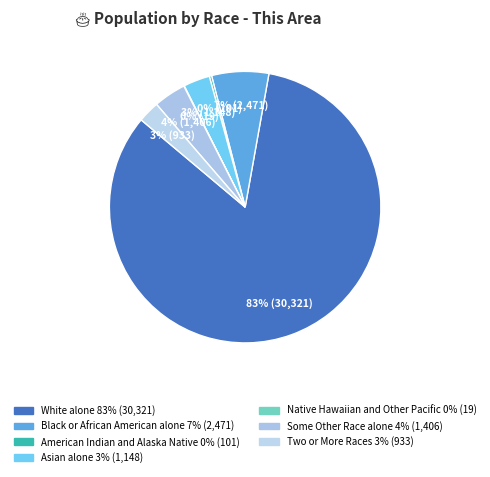

Approximately how many times larger is the value at American Indian and Alaska Native compared to Native Hawaiian and Other Pacific?

5.3